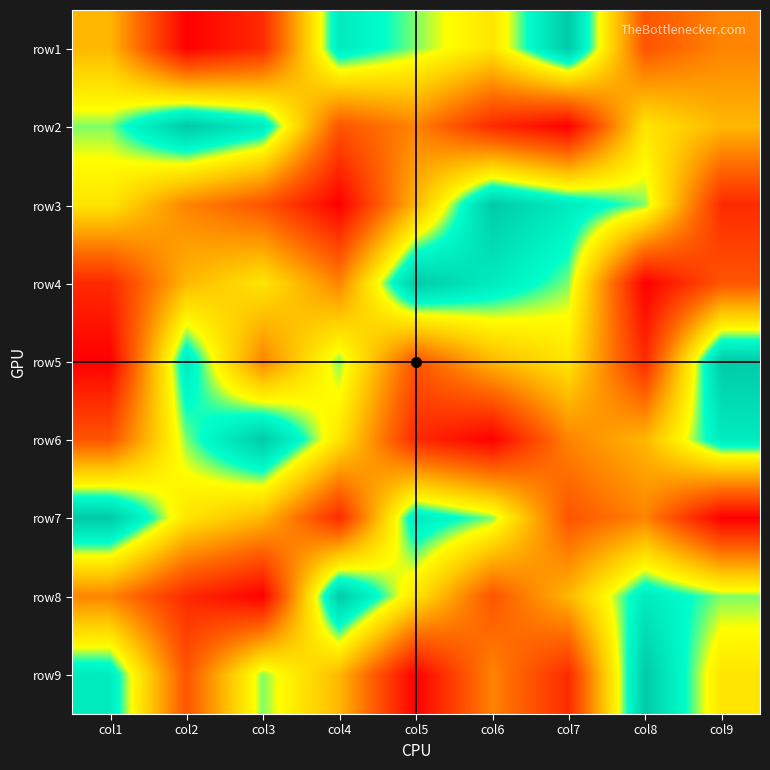

List the series in order of their peak value, highest first.

row1, row2, row3, row4, row5, row6, row7, row8, row9